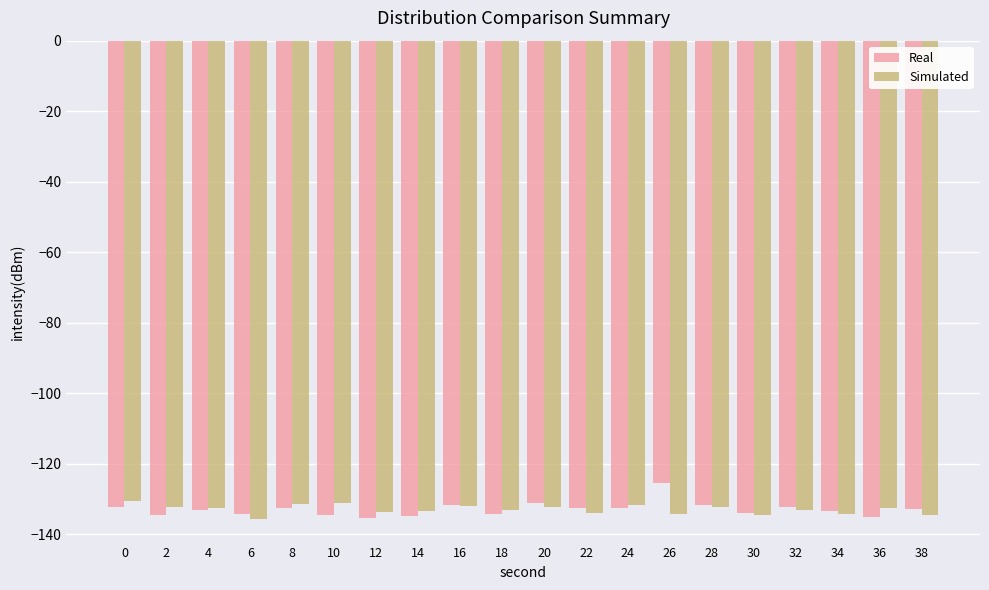

The value of Simulated at 16 is -69.4. True or false?

False